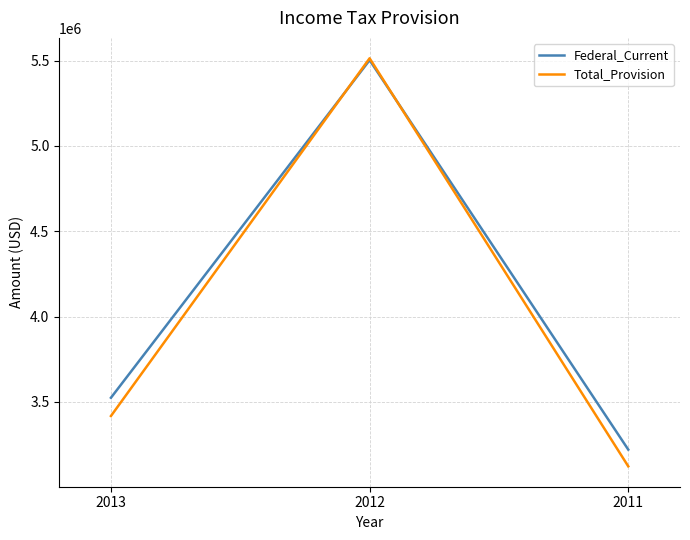

Rank the series at 2013 from lowest to highest value.

Total_Provision, Federal_Current